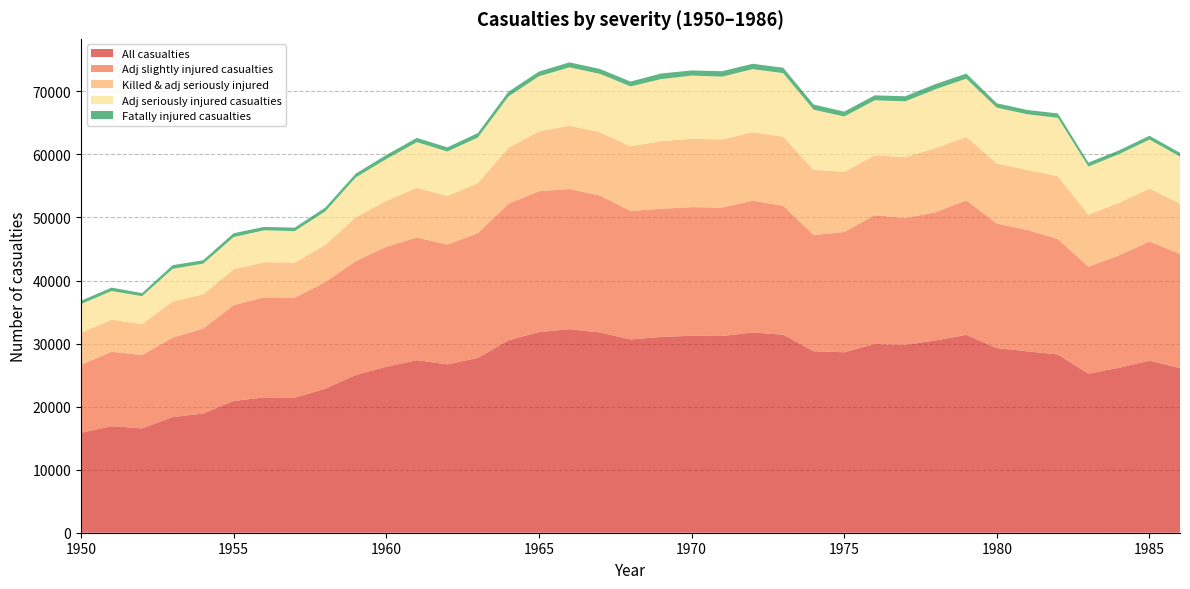

Reading right to left, list all the values displayed in this chart.

Killed & adj seriously injured: 1986=8023	1985=8388	1984=8326	1983=8257	1982=9961	1981=9517	1980=9539	1979=10051	1978=10169	1977=9661	1976=9503	1975=9548	1974=10347	1973=10949	1972=10855	1971=10813	1970=10842	1969=10723	1968=10262	1967=10036	1966=10043	1965=9487	1964=8890	1963=7939	1962=7716	1961=7899	1960=7280	1959=6940	1958=5907	1957=5556	1956=5589	1955=5706	1954=5420	1953=5749	1952=4909	1951=5089	1950=5082
Adj seriously injured casualties: 1986=7422	1985=7786	1984=7727	1983=7633	1982=9260	1981=8840	1980=8839	1979=9241	1978=9349	1977=8850	1976=8720	1975=8779	1974=9522	1973=10094	1972=10000	1971=9947	1970=10027	1969=9831	1968=9493	1967=9258	1966=9253	1965=8744	1964=8136	1963=7227	1962=7052	1961=7228	1960=6632	1959=6336	1958=5302	1957=5006	1956=5049	1955=5096	1954=4875	1953=5170	1952=4424	1951=4545	1950=4553
All casualties: 1986=26117	1985=27287	1984=26158	1983=25224	1982=28273	1981=28766	1980=29286	1979=31387	1978=30506	1977=29783	1976=29933	1975=28621	1974=28783	1973=31404	1972=31762	1971=31194	1970=31240	1969=31056	1968=30649	1967=31760	1966=32280	1965=31827	1964=30527	1963=27728	1962=26703	1961=27362	1960=26315	1959=25011	1958=22830	1957=21417	1956=21459	1955=20899	1954=18901	1953=18343	1952=16547	1951=16895	1950=15856
Adj slightly injured casualties: 1986=18094	1985=18899	1984=17832	1983=16967	1982=18312	1981=19249	1980=19747	1979=21336	1978=20337	1977=20122	1976=20430	1975=19073	1974=18436	1973=20455	1972=20907	1971=20381	1970=20398	1969=20333	1968=20387	1967=21724	1966=22237	1965=22340	1964=21637	1963=19789	1962=18987	1961=19463	1960=19035	1959=18071	1958=16923	1957=15861	1956=15870	1955=15193	1954=13481	1953=12594	1952=11638	1951=11806	1950=10774
Fatally injured casualties: 1986=601	1985=602	1984=599	1983=624	1982=701	1981=677	1980=700	1979=810	1978=820	1977=811	1976=783	1975=769	1974=825	1973=855	1972=855	1971=866	1970=815	1969=892	1968=769	1967=778	1966=790	1965=743	1964=754	1963=712	1962=664	1961=671	1960=648	1959=604	1958=605	1957=550	1956=540	1955=610	1954=545	1953=579	1952=485	1951=544	1950=529